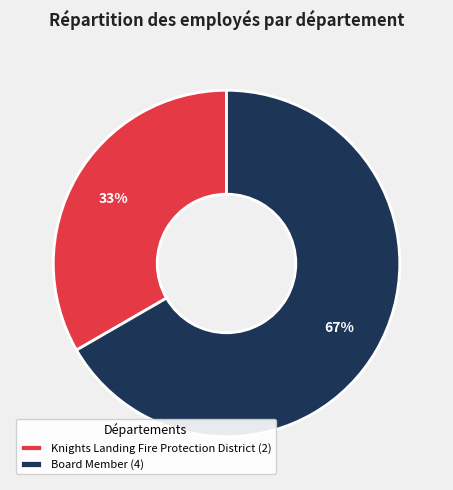

To the nearest percent, what portion does Knights Landing Fire Protection District represent?

33%